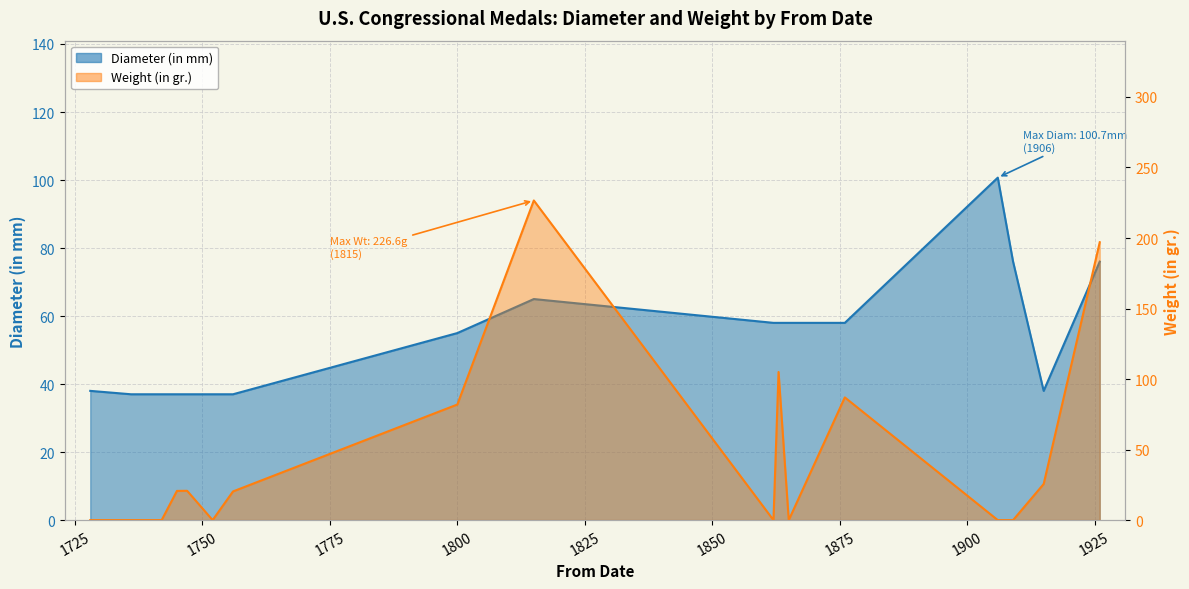

What is the spread (max minus min) of values at 1756?

16.7